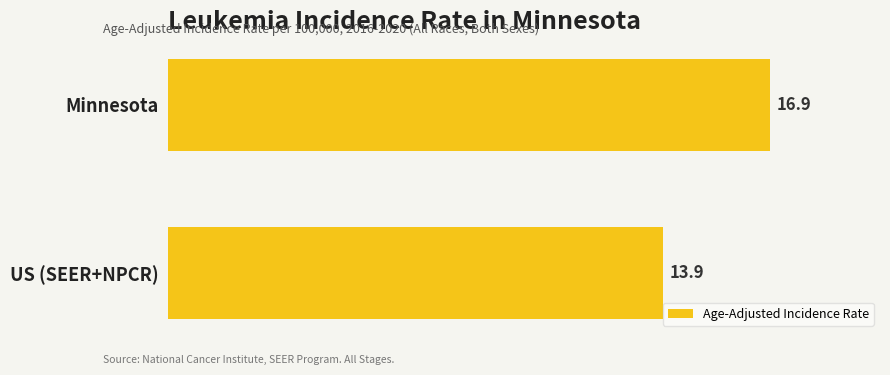

Is it true that the value at Minnesota is 24.1?

False